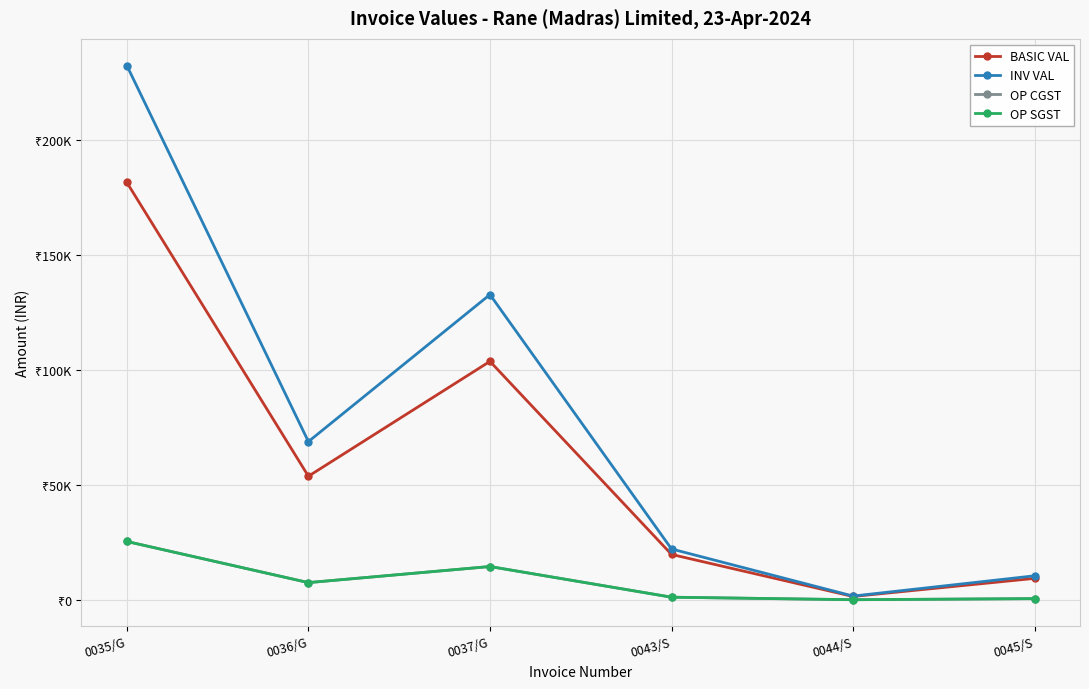

Reading left to right, what are all the values shown in this chart?

BASIC VAL: 0035/G=181698.0	0036/G=53836.0	0037/G=103823.2	0043/S=19800.0	0044/S=1500.8	0045/S=9374.2
INV VAL: 0035/G=232573.4	0036/G=68910.1	0037/G=132893.8	0043/S=22176.0	0044/S=1680.8	0045/S=10499.2
OP CGST: 0035/G=25437.7	0036/G=7537.0	0037/G=14535.3	0043/S=1188.0	0044/S=90.0	0045/S=562.5
OP SGST: 0035/G=25437.7	0036/G=7537.0	0037/G=14535.3	0043/S=1188.0	0044/S=90.0	0045/S=562.5